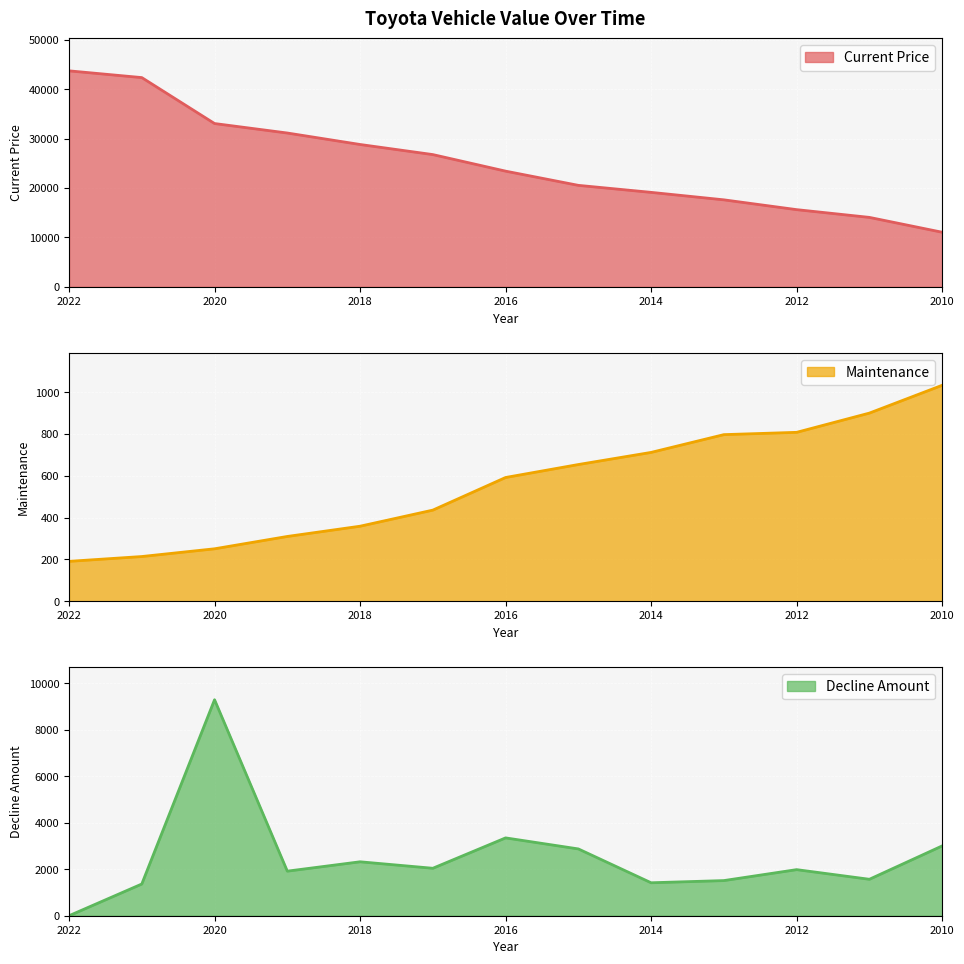

List the series in order of their peak value, highest first.

Current Price, Decline Amount, Maintenance